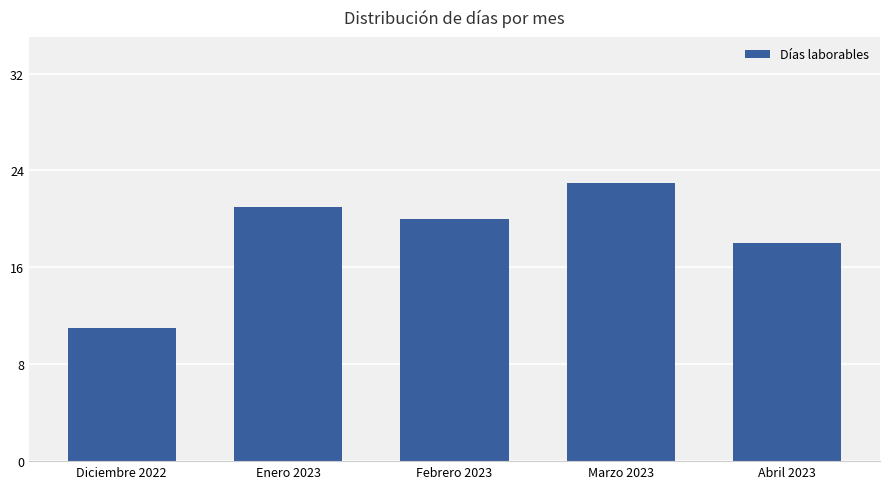

What position from the right is Febrero 2023?

3